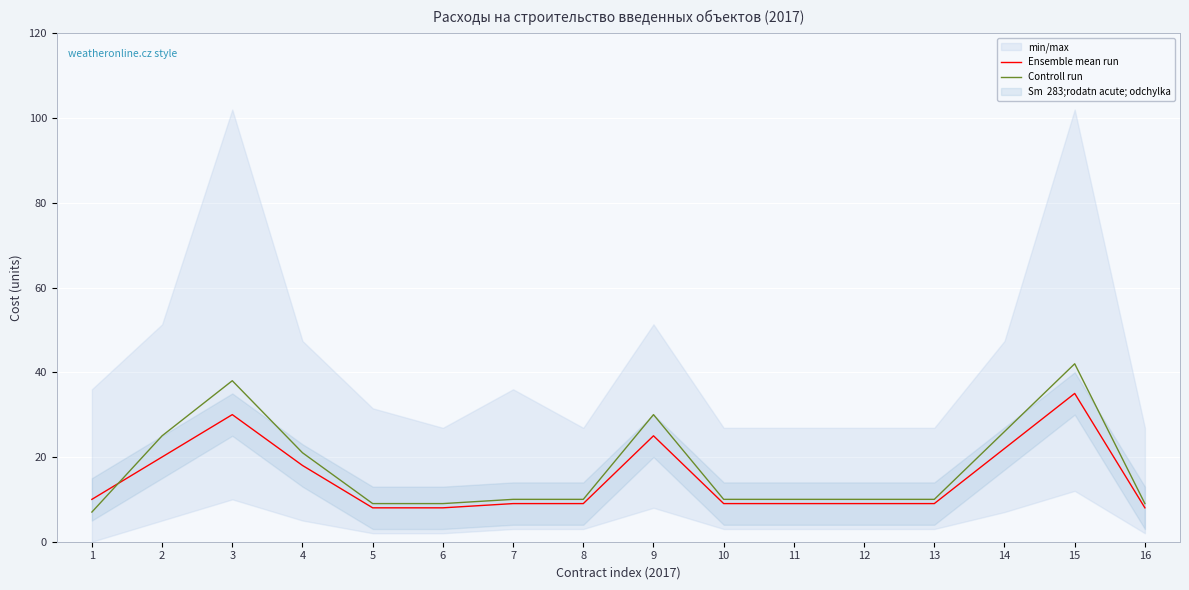

What is the value of the Ensemble mean run point at the 8th from the left?

9